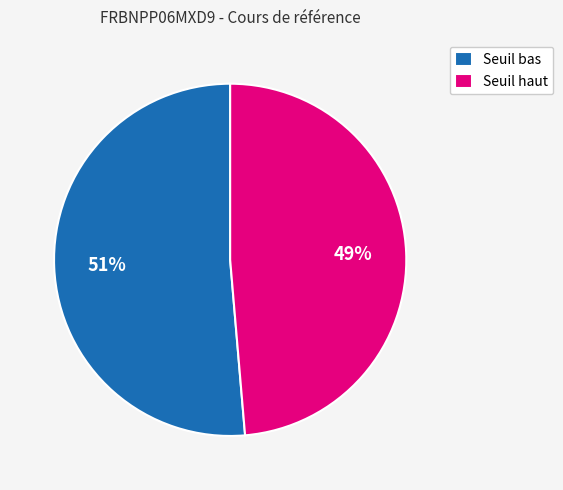

To the nearest percent, what percentage of the pie is Seuil bas?

51%